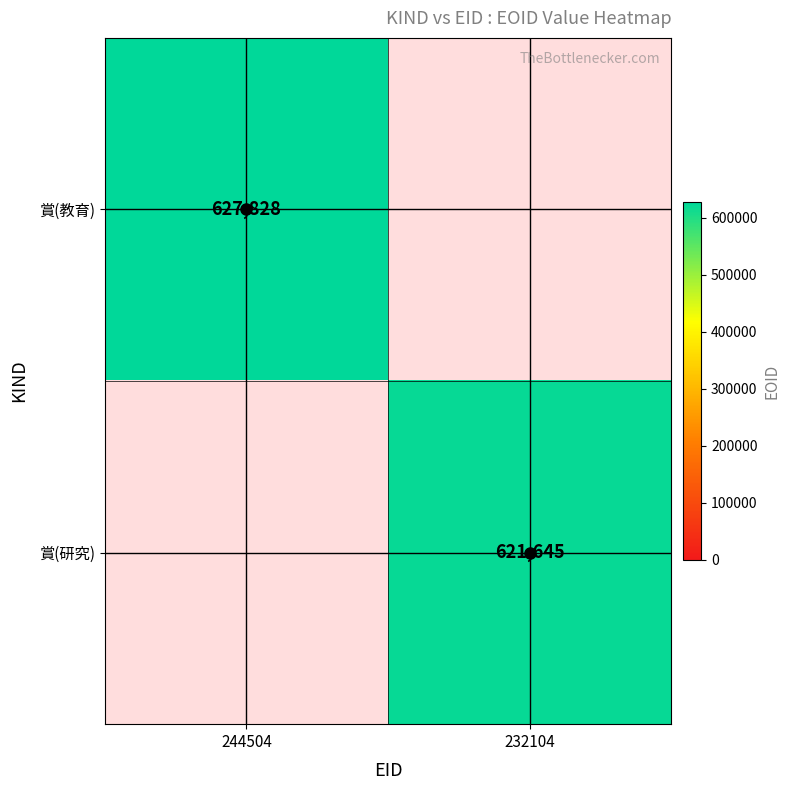

At how many categories does at least one series exceed 622359?

1